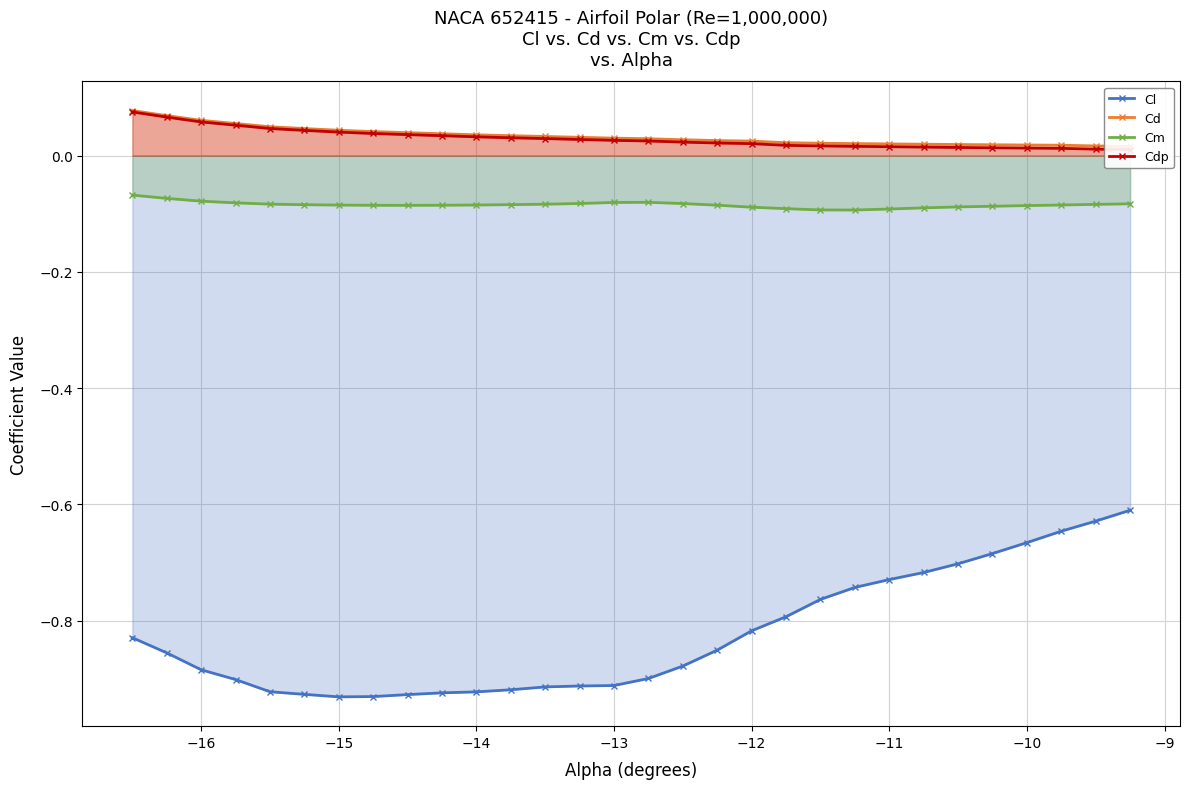

At how many categories does at least one series exceed 0?

30